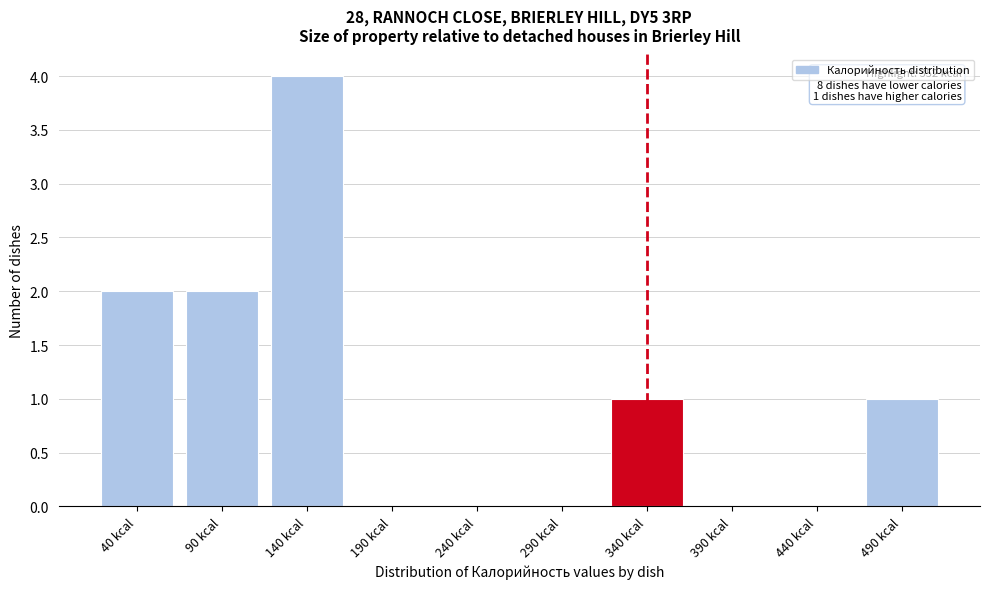

Reading left to right, what are all the values shown in this chart?

40 kcal=2	90 kcal=2	140 kcal=4	190 kcal=0	240 kcal=0	290 kcal=0	340 kcal=1	390 kcal=0	440 kcal=0	490 kcal=1